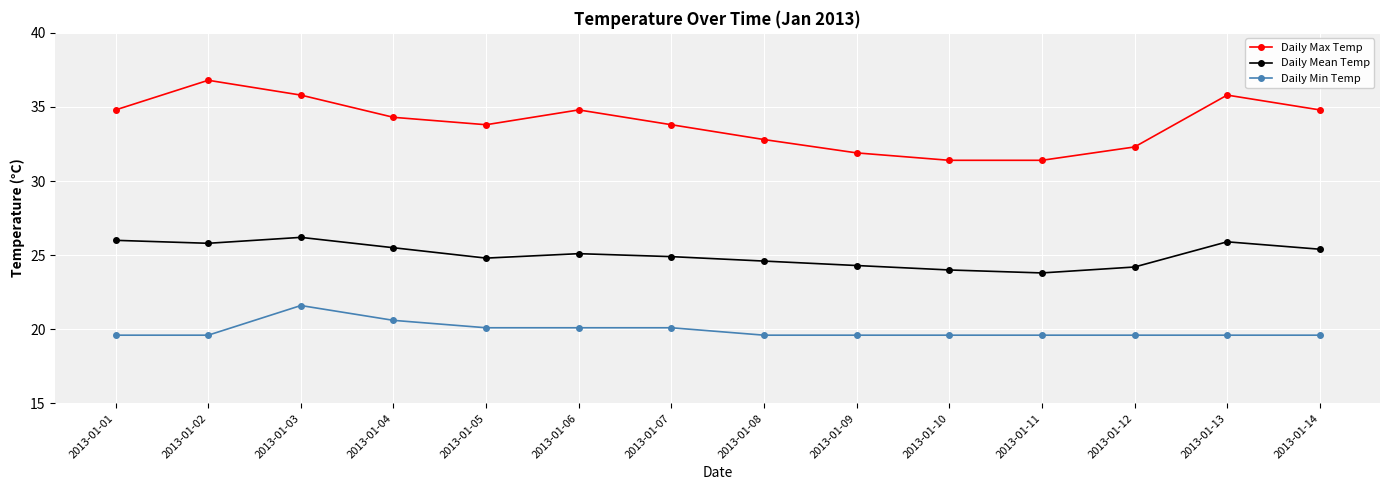

List the series in order of their overall mean, lowest first.

Daily Min Temp, Daily Mean Temp, Daily Max Temp